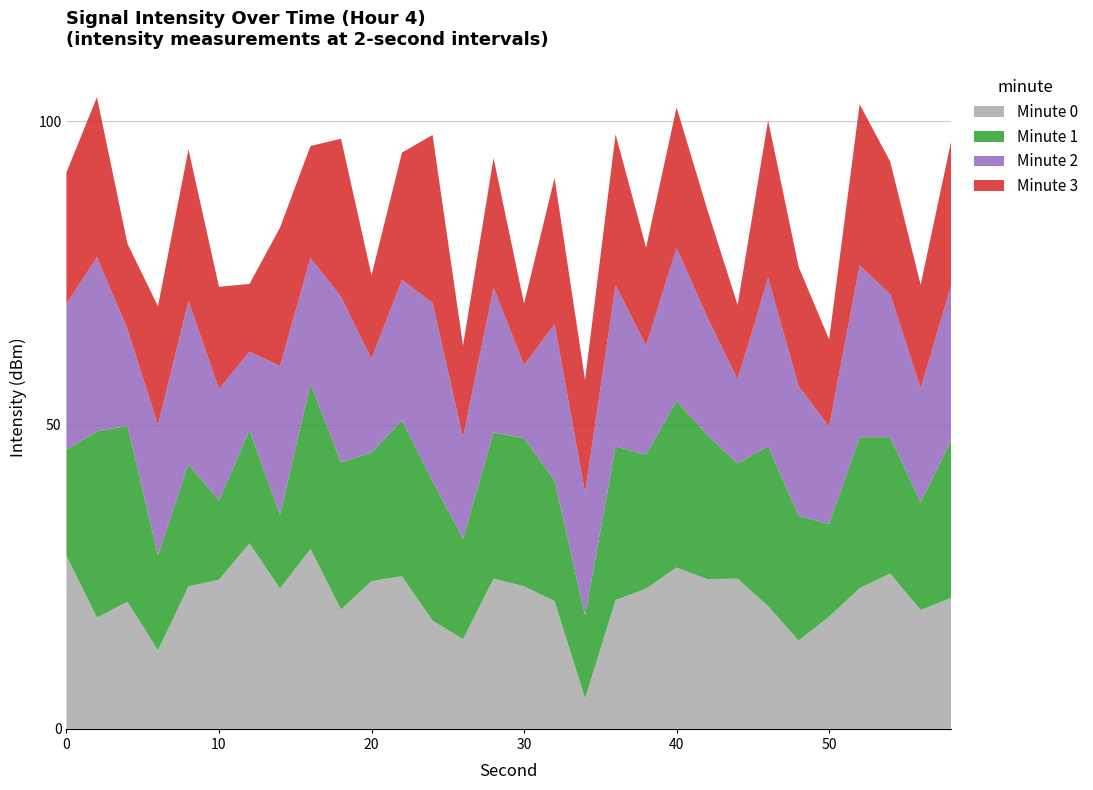

What is the lowest value of the Minute 0 series?

5.0